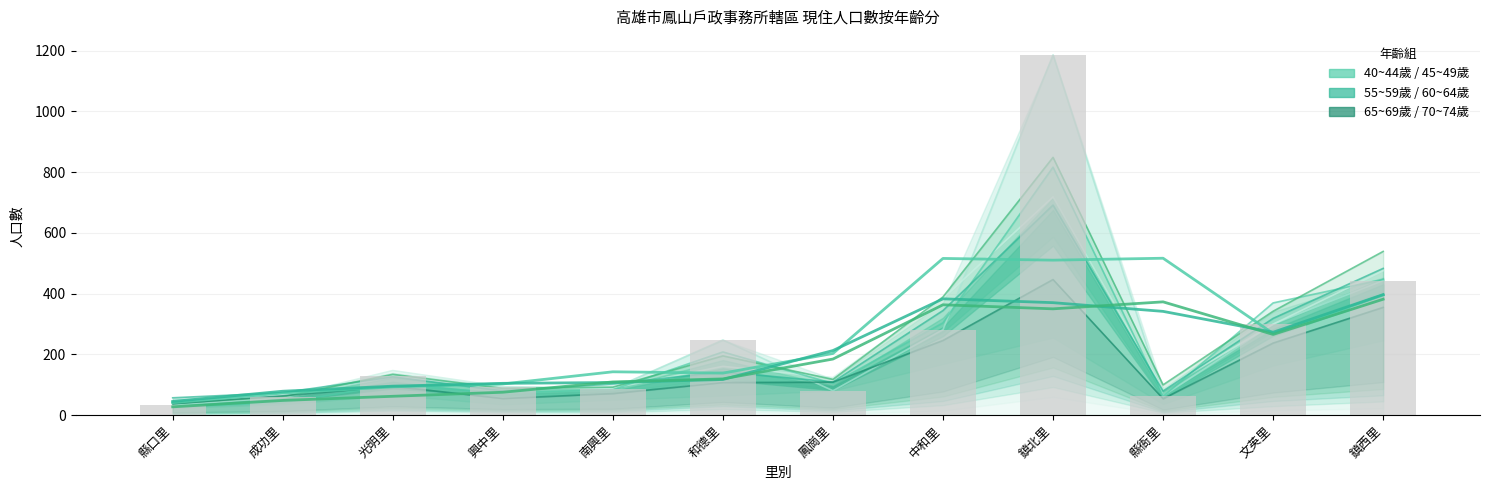

What is the difference between the second highest and second lowest values in the 60~64歲 (趨勢) series?

304.3